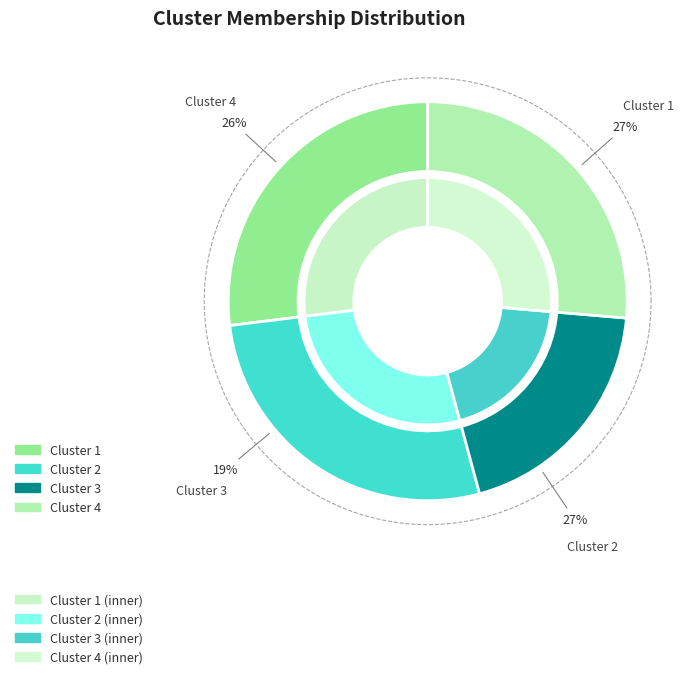

Do Cluster 3 and Cluster 4 together represent more than half of the pie?

No